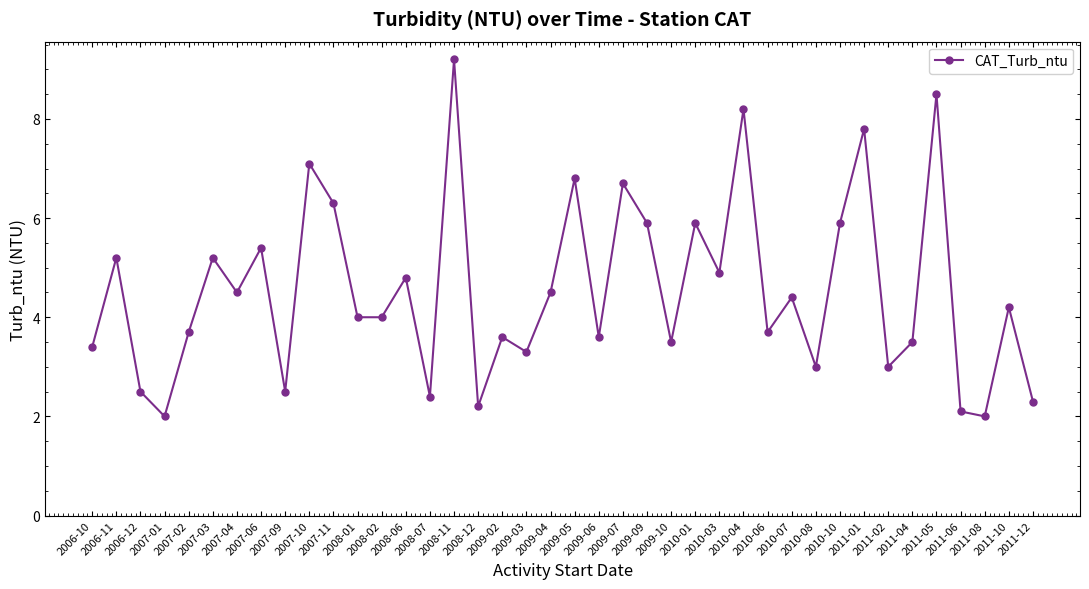

What is the sum of the values at 2008-01 and 2010-07?

8.4